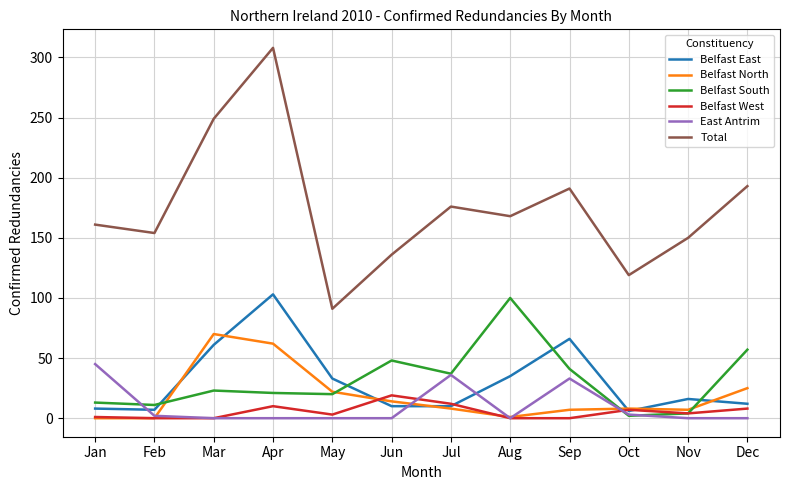

Which series has the largest total across all categories?

Total